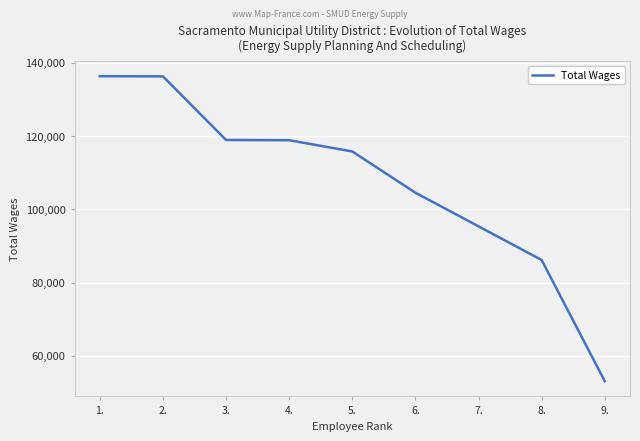

At which category does the chart reach its minimum across all series?

9.